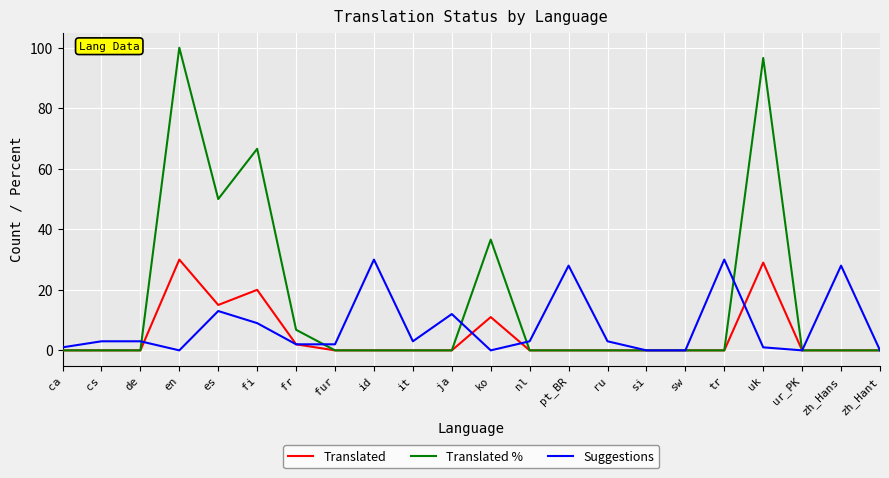

Rank the series by their average value, from lowest to highest.

Translated, Suggestions, Translated %